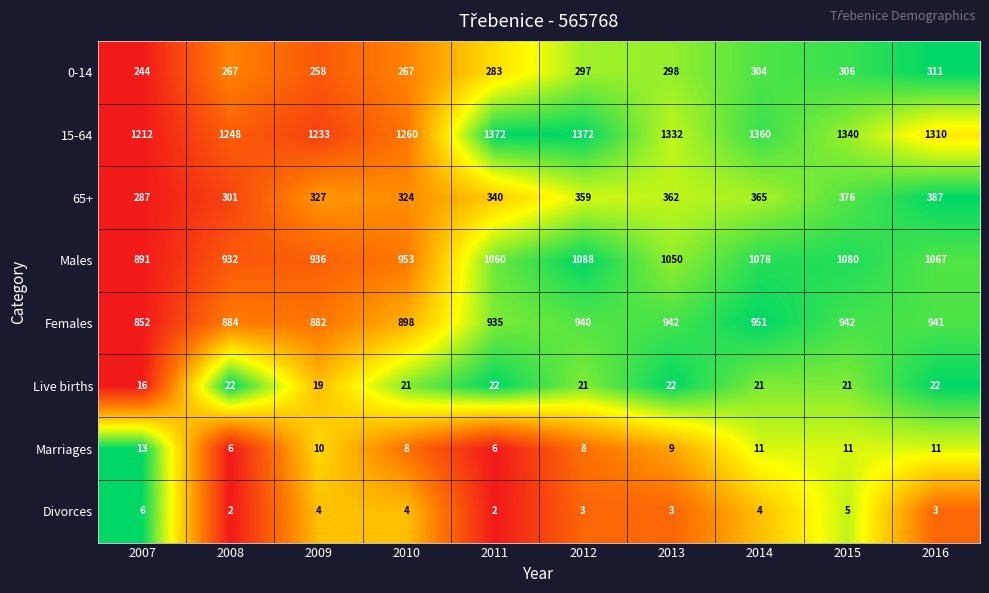

Which series has the widest spread of values?

Males